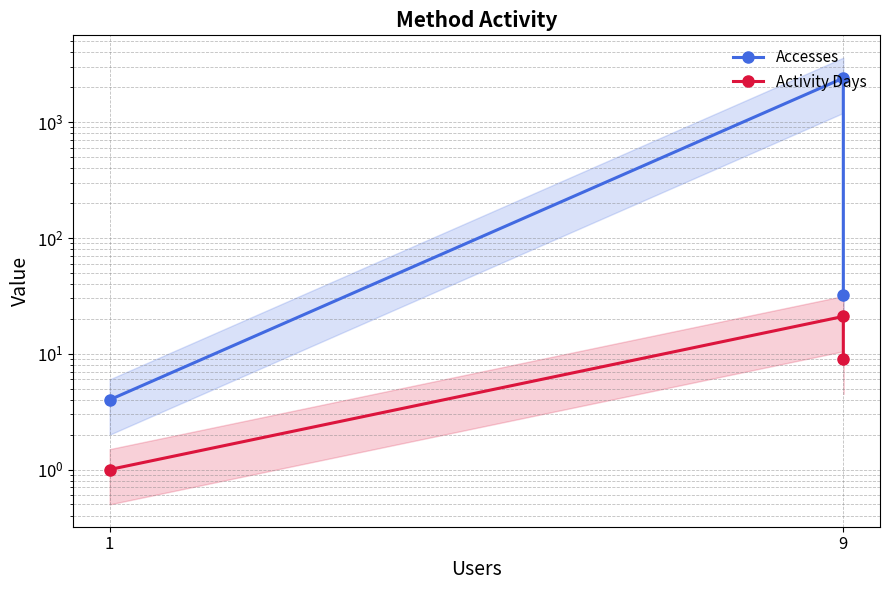

At 9, list the series in order from smallest to largest.

Activity Days, Accesses